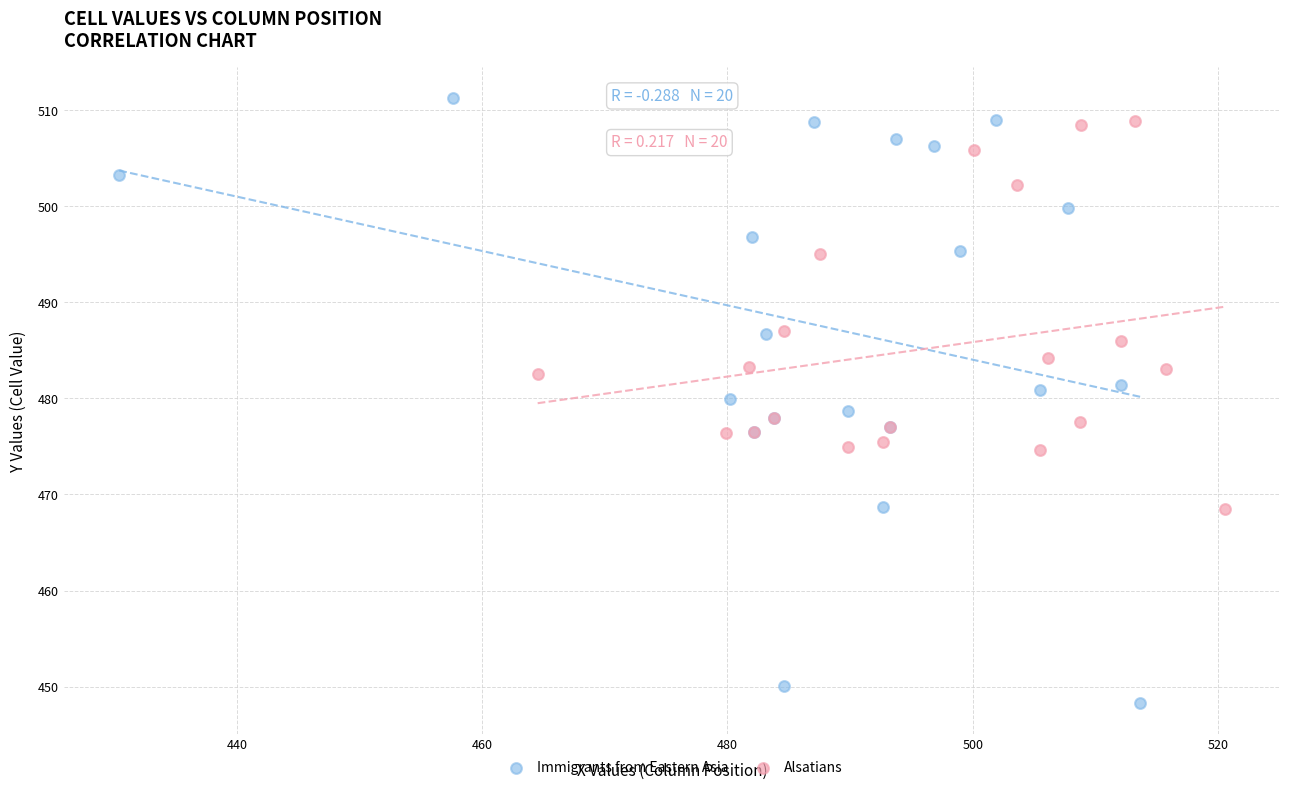

Which series reaches the minimum Y coordinate?

Immigrants from Eastern Asia